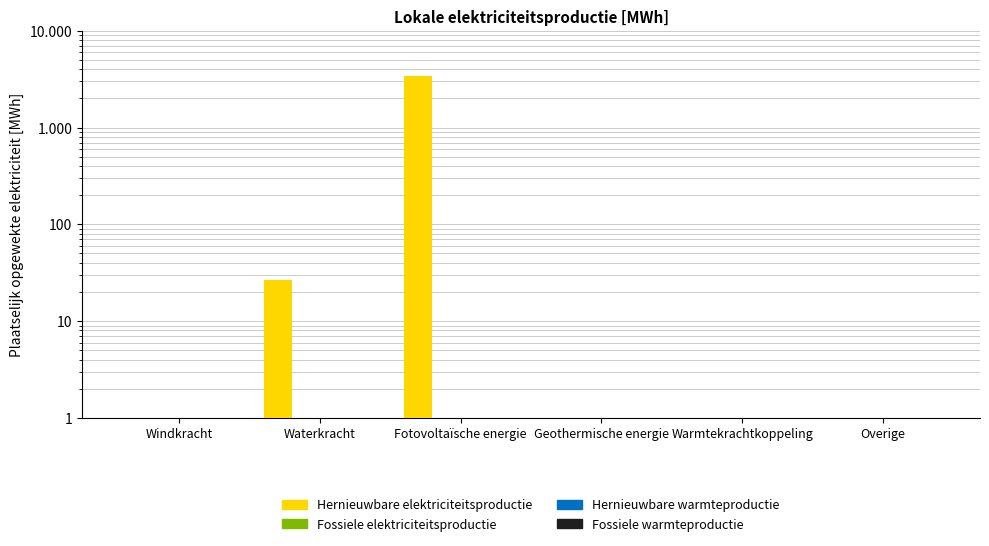

At which category is the sum across all series the highest?

Fotovoltaïsche energie